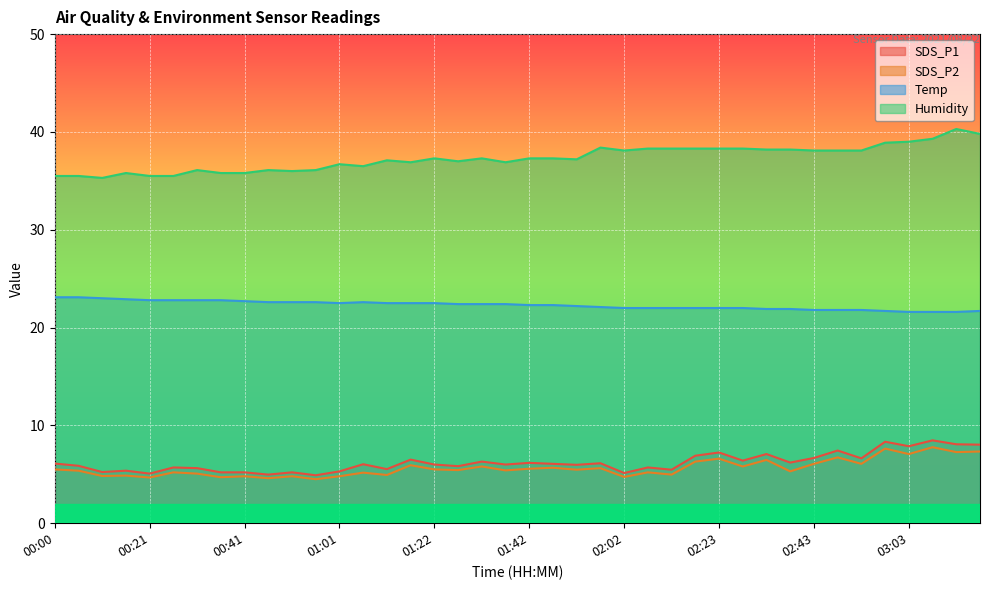

What is the sum of all SDS_P2 values?

225.5